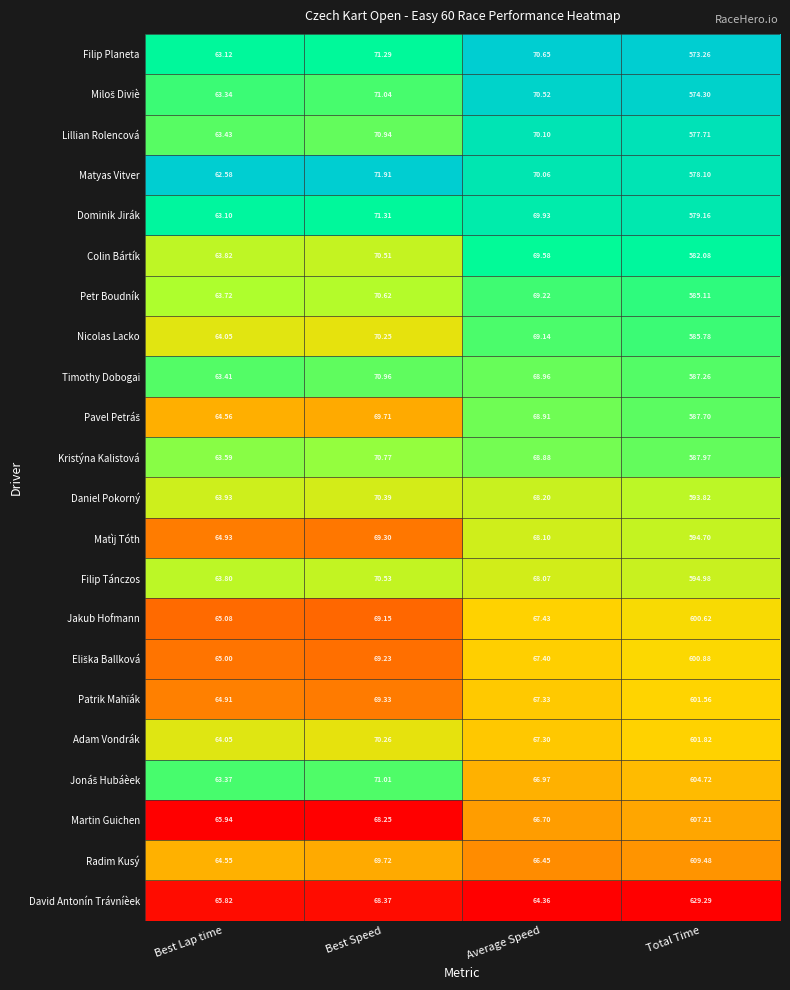

Which series has the largest total across all categories?

David Antonín Trávníèek